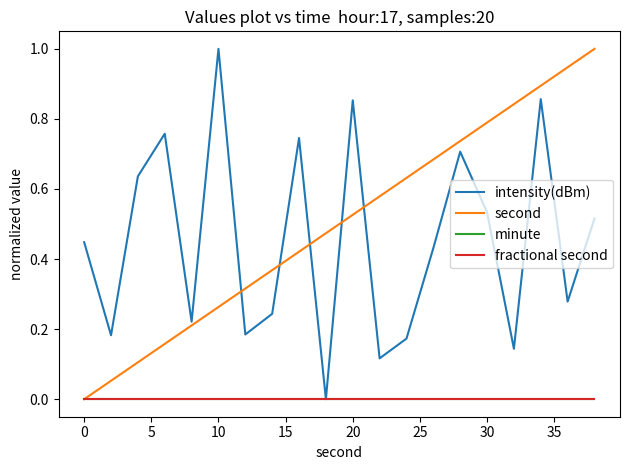

Does the chart have visible grid lines?

No